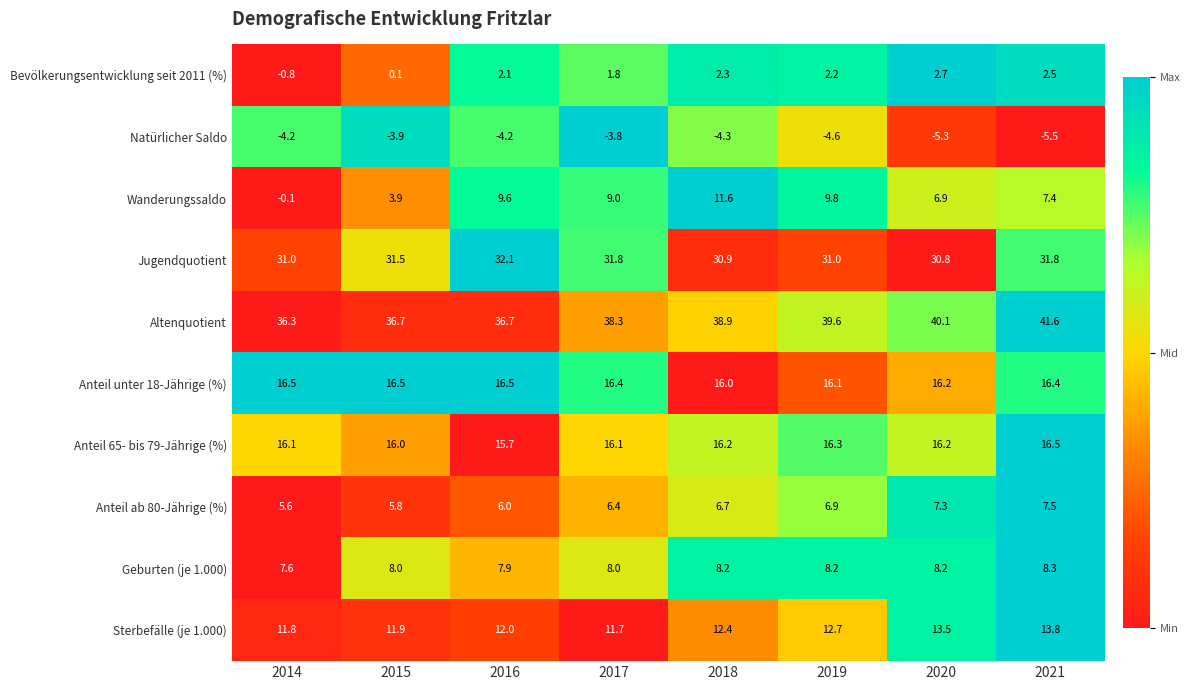

Where does the Bevölkerungsentwicklung seit 2011 (%) series first go above 2?

2016